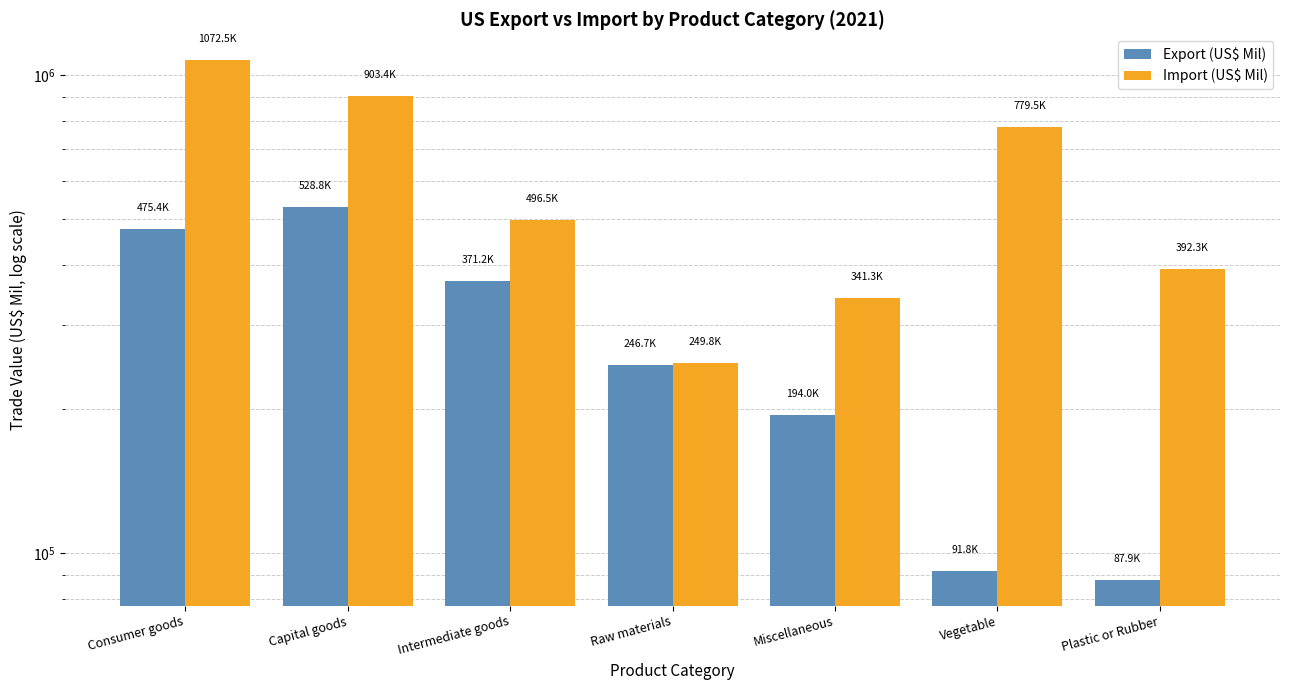

The Import (US$ Mil) series shows 759919.7 at Intermediate goods. True or false?

False